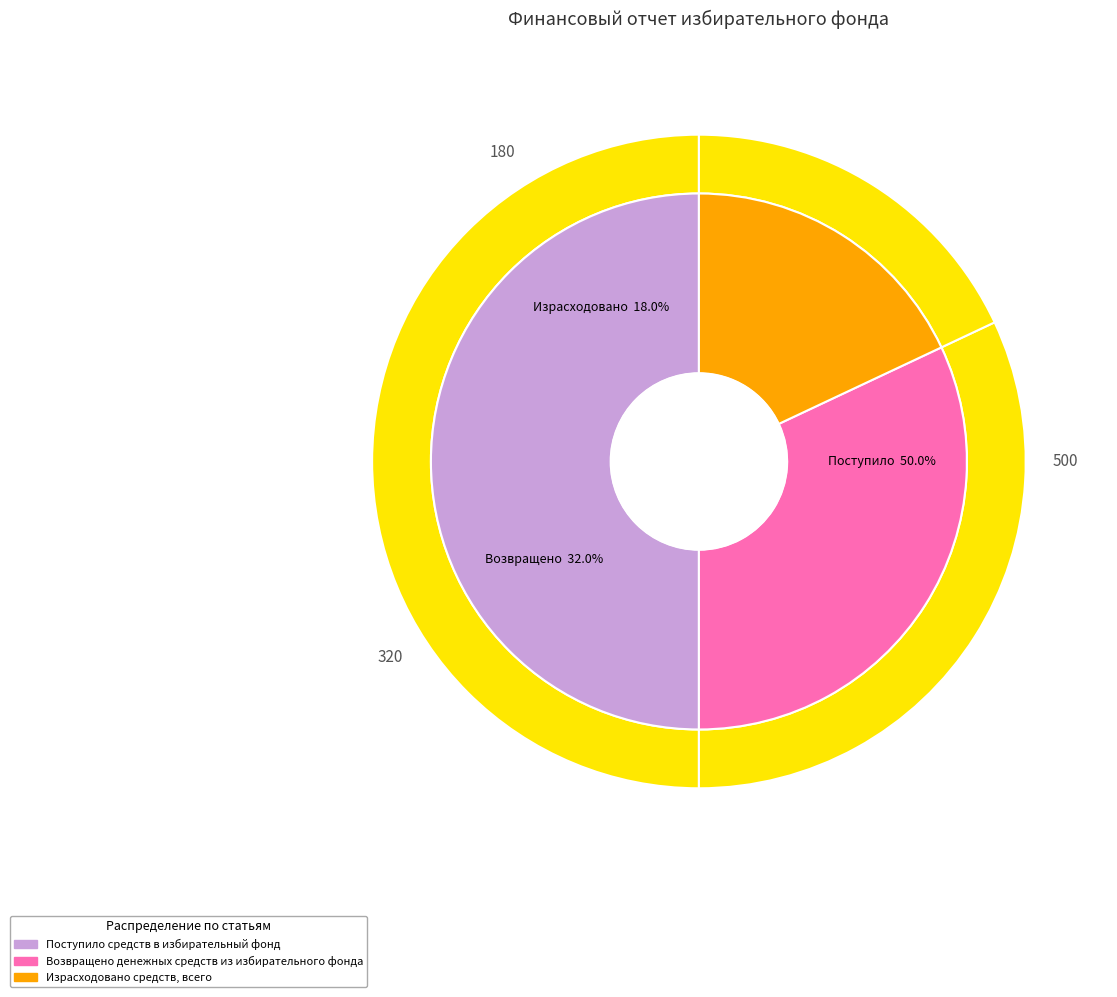

What percentage is the Израсходовано средств, всего slice, to the nearest percent?

18%